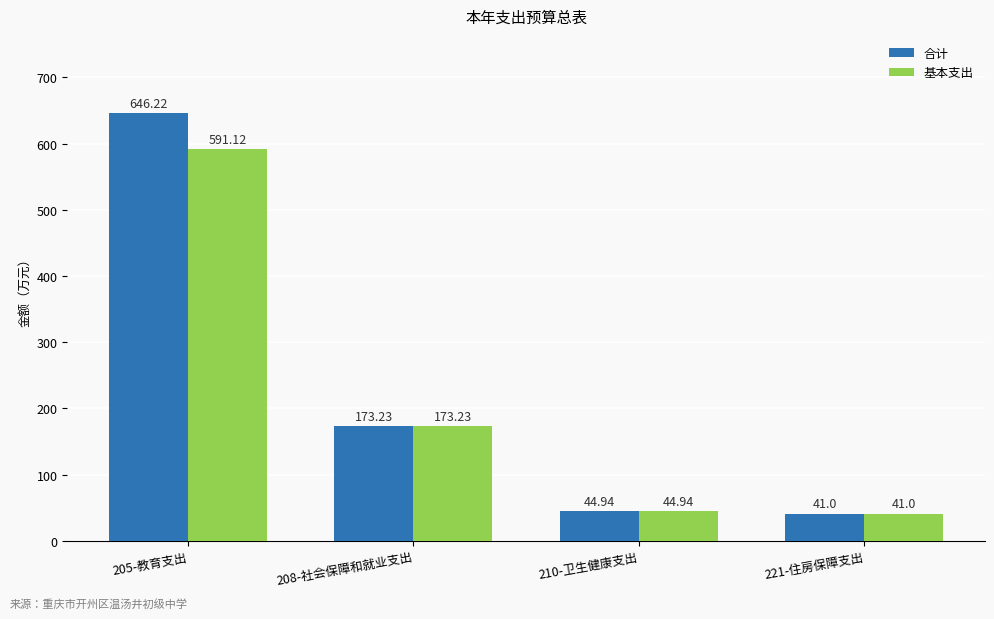

What is the total value across all series at 205-教育支出?

1237.3